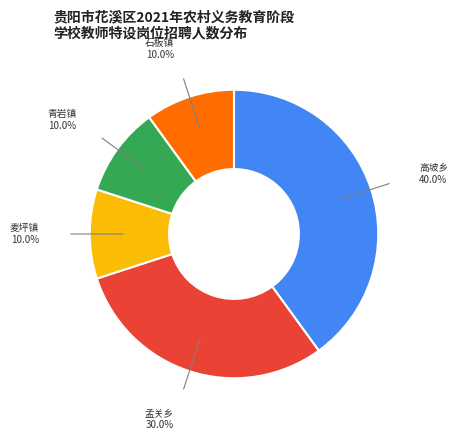

Is there a majority slice in this chart?

No